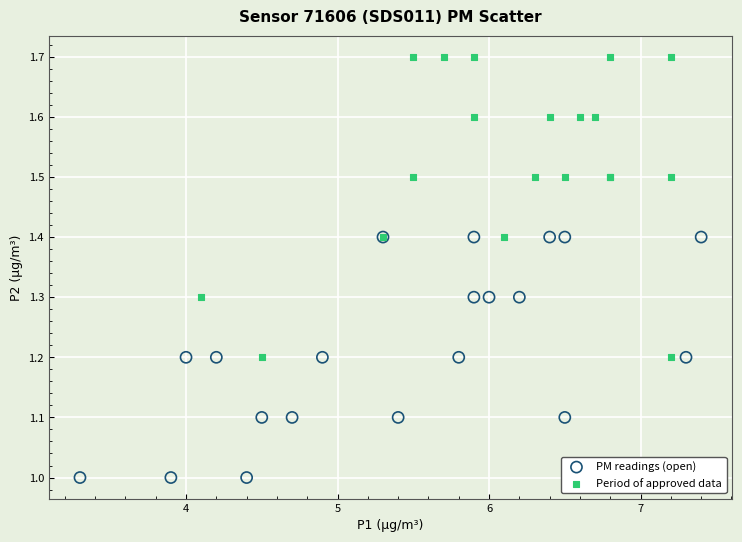

Which series contains the highest Y value?

Period of approved data